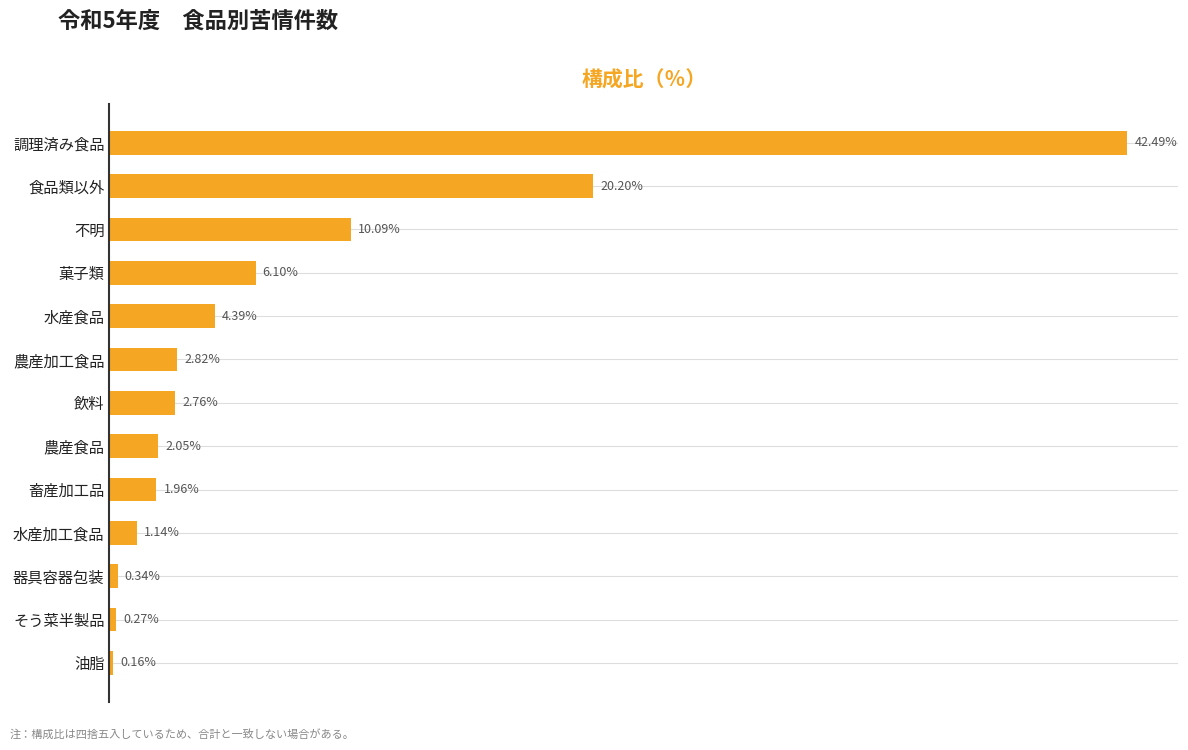

Between 飲料 and 畜産加工品, which is larger?

飲料